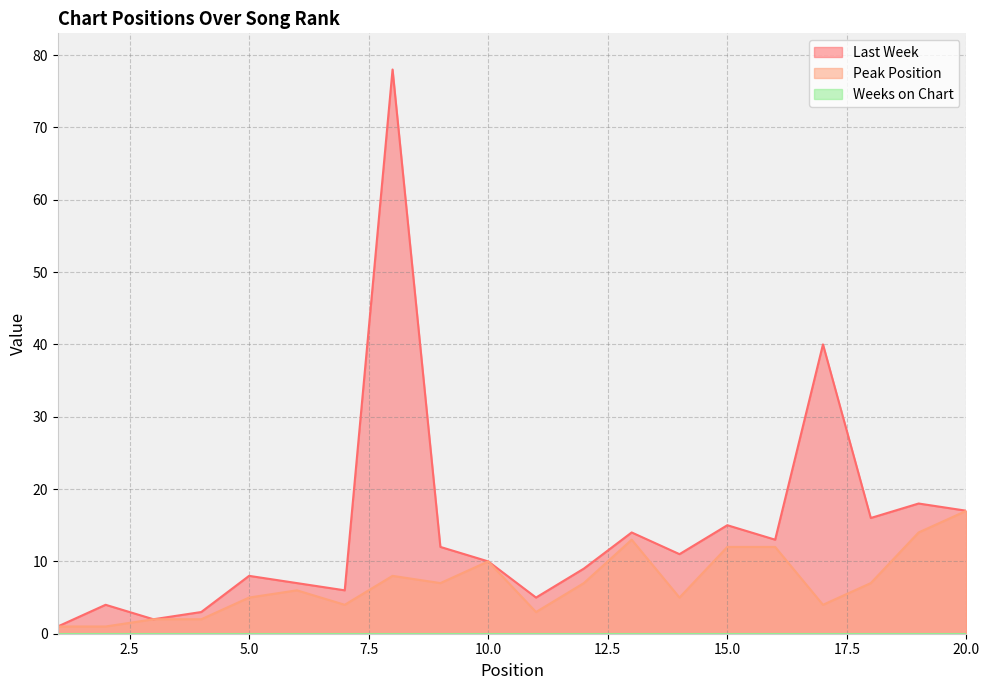

Where does the Peak Position series first go above 7?

8